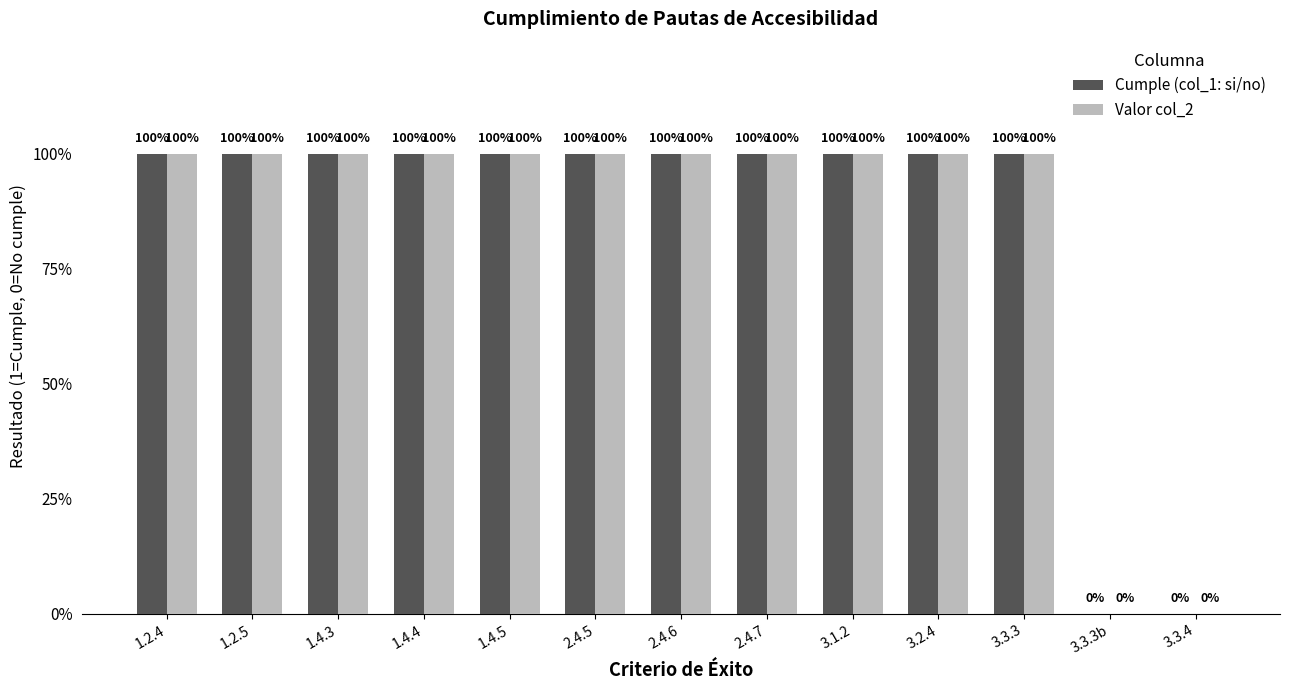

What is the difference between the maximum and minimum values in the Valor col_2 series?

1